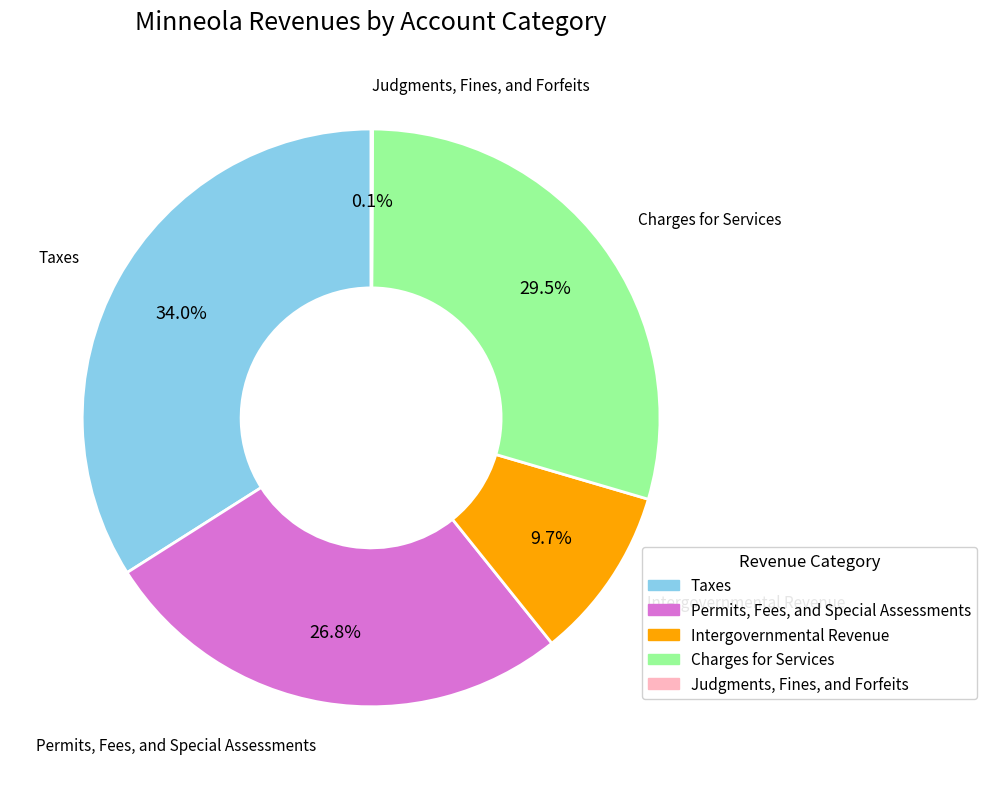

Does Charges for Services represent more than half of the total?

No